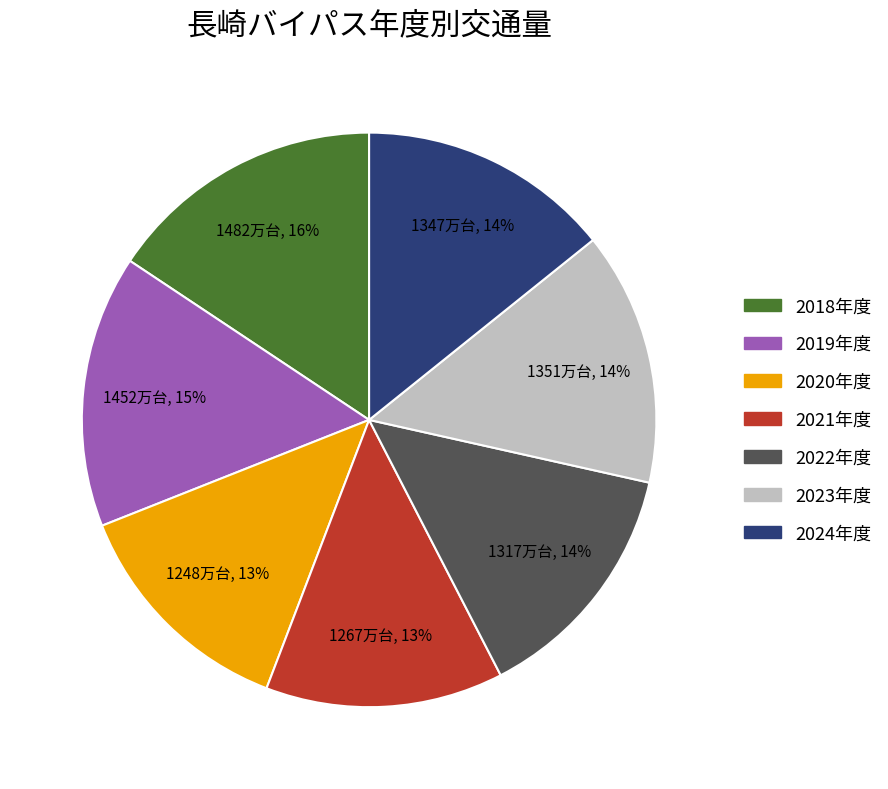

Is there any slice that represents more than half of the pie?

No